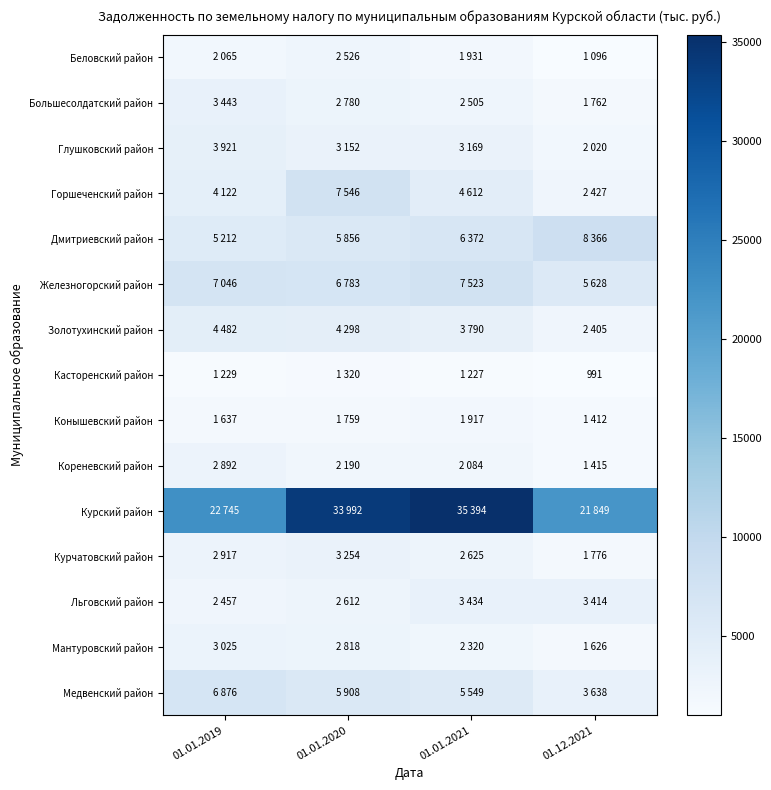

Is it true that Глушковский район equals 2020 at 01.12.2021?

True